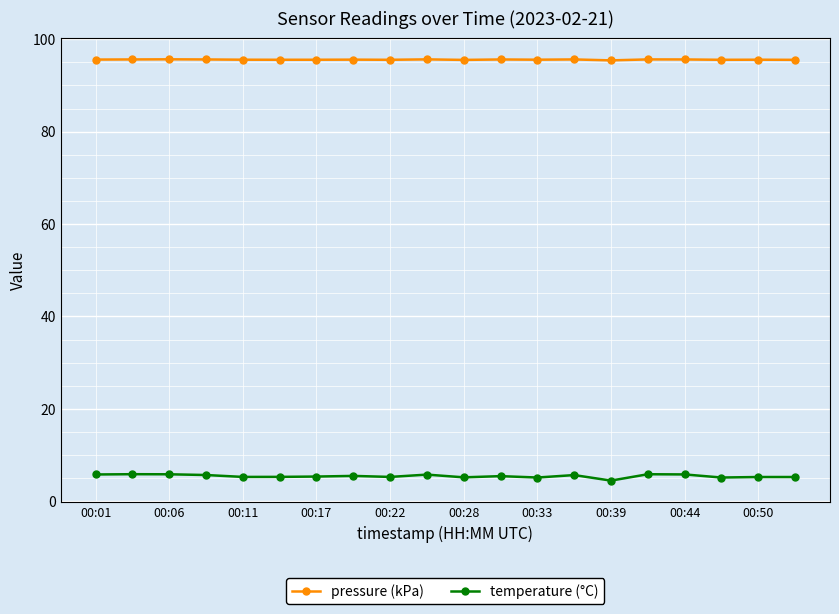

Does the chart display data point markers on the line(s)?

Yes